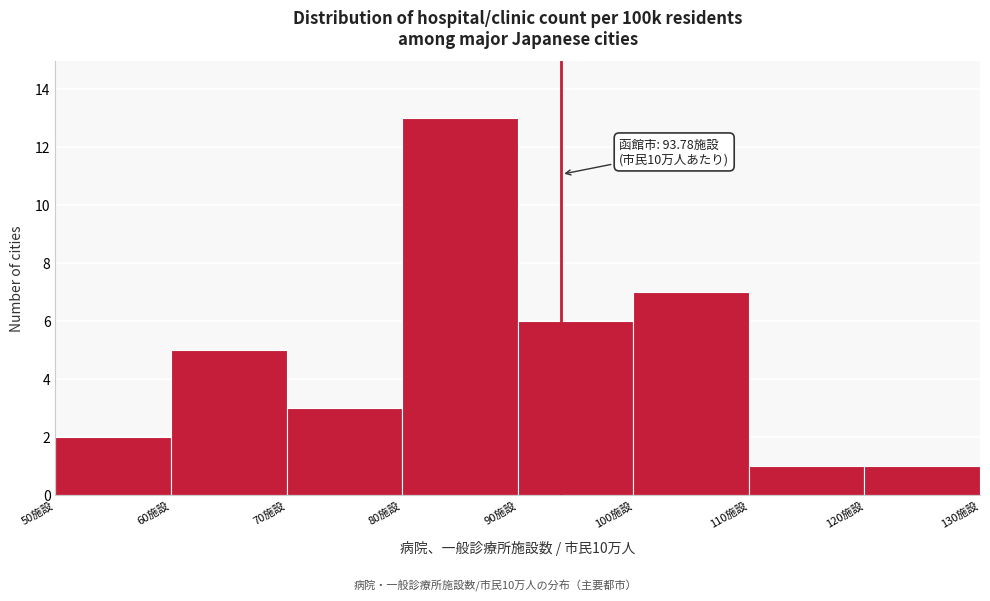

Over which range of the x-axis is the bar tallest?

80 to 90